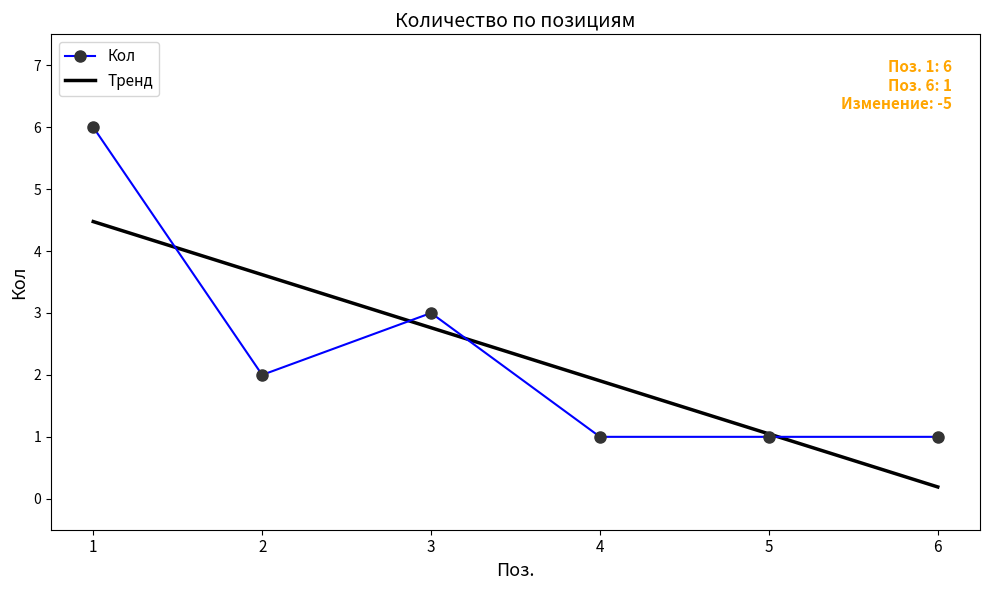

What is the greatest value displayed?

6.0